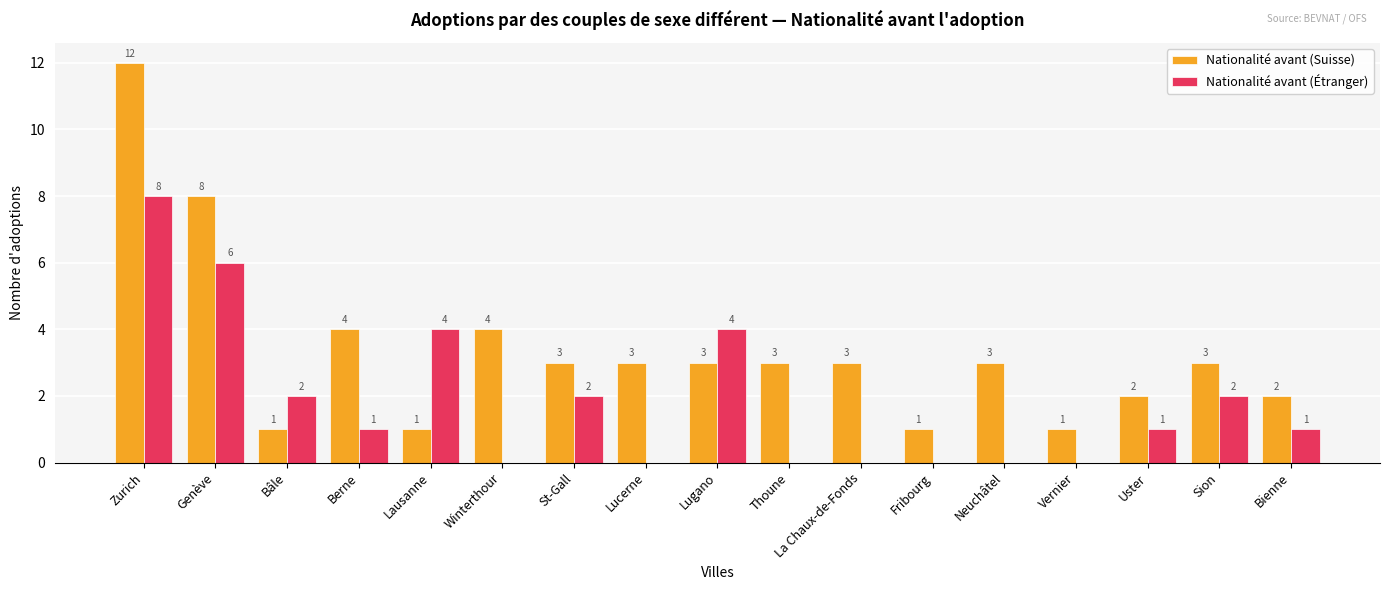

What is the highest value of the Nationalité avant (Suisse) series?

12